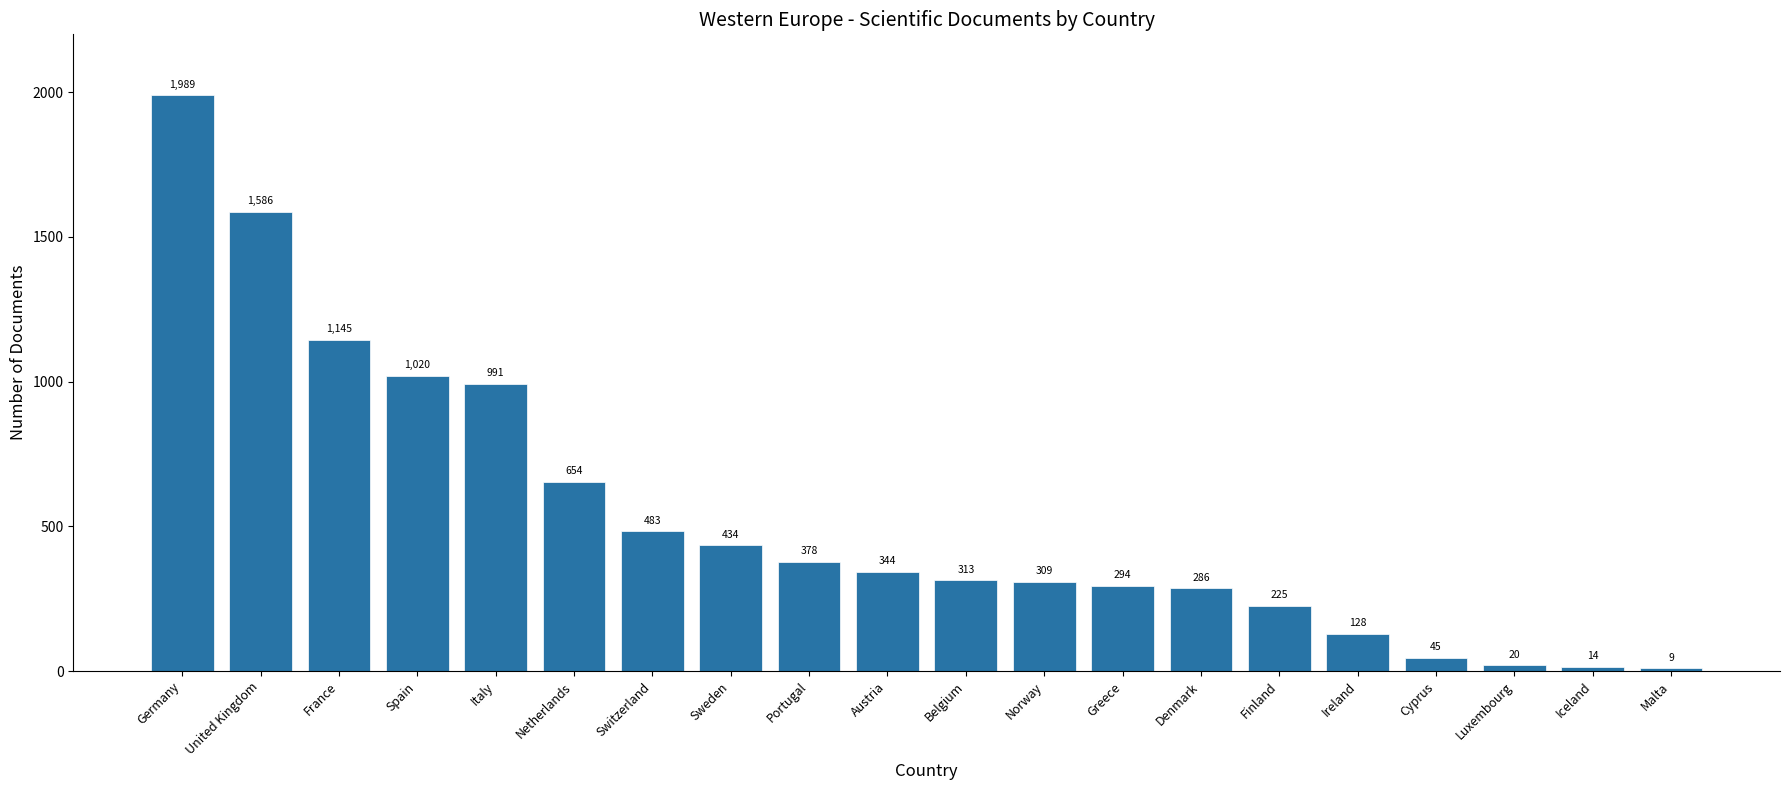

Rank the categories by value from highest to lowest.

Germany, United Kingdom, France, Spain, Italy, Netherlands, Switzerland, Sweden, Portugal, Austria, Belgium, Norway, Greece, Denmark, Finland, Ireland, Cyprus, Luxembourg, Iceland, Malta